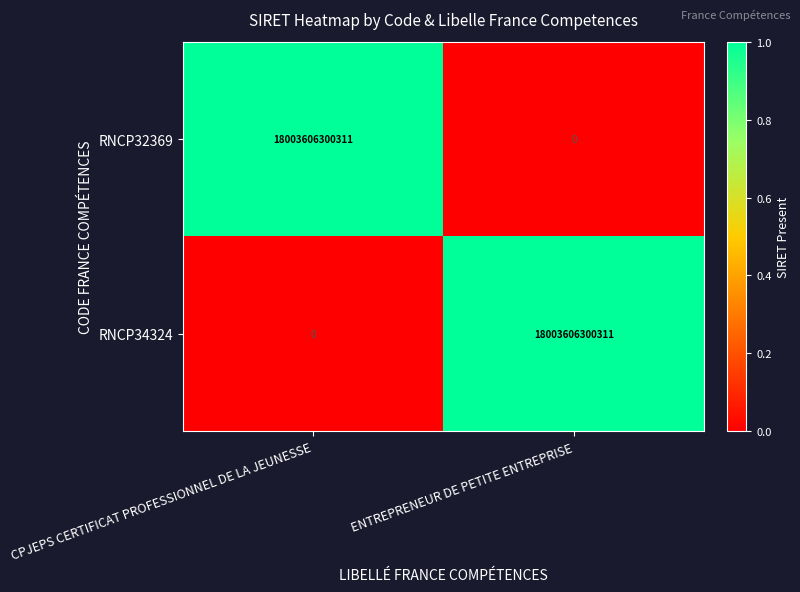

Which category has the highest value in the RNCP34324 series?

ENTREPRENEUR DE PETITE ENTREPRISE